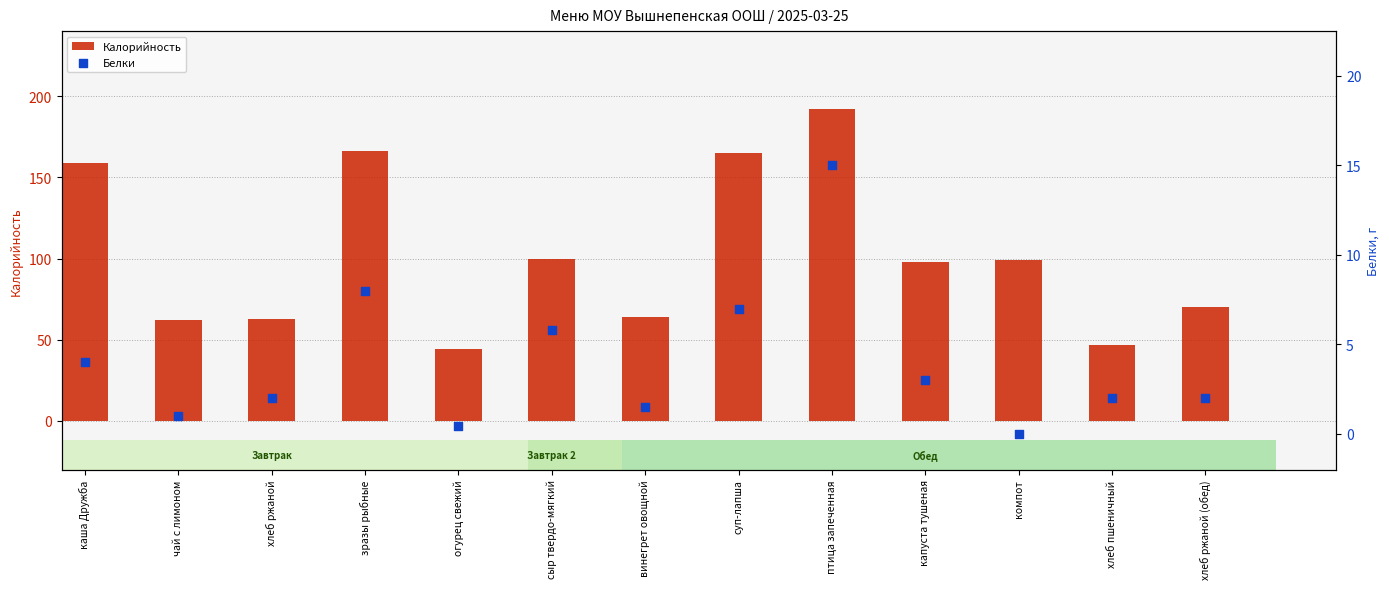

Which series has the largest Y range (max minus min)?

Калорийность